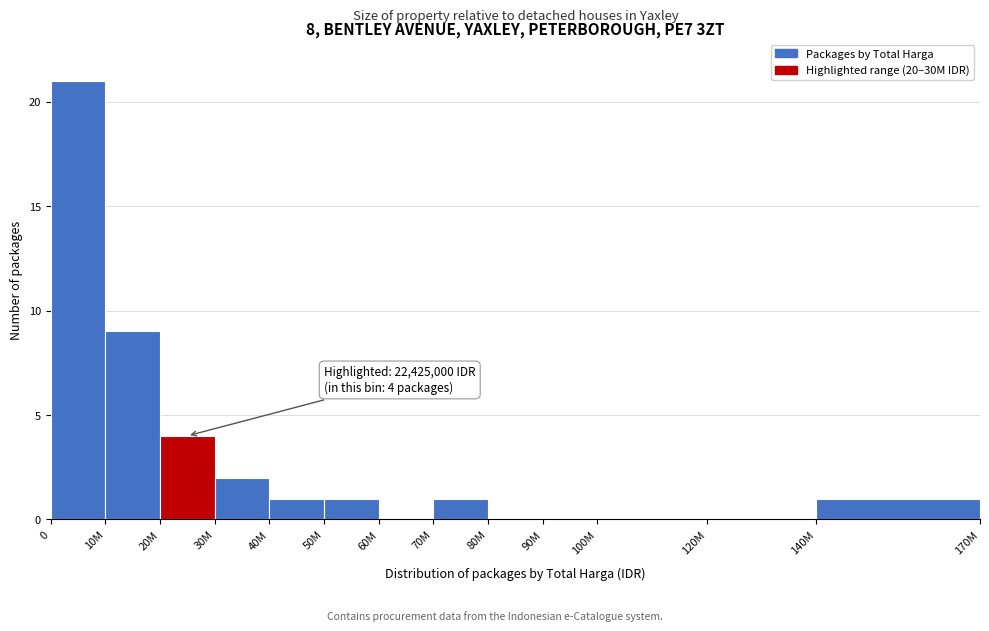

Reading left to right, transcribe all the data shown in this chart.

0=21	10M=9	20M=4	30M=2	40M=1	50M=1	60M=0	70M=1	80M=0	90M=0	100M=0	120M=0	140M=1